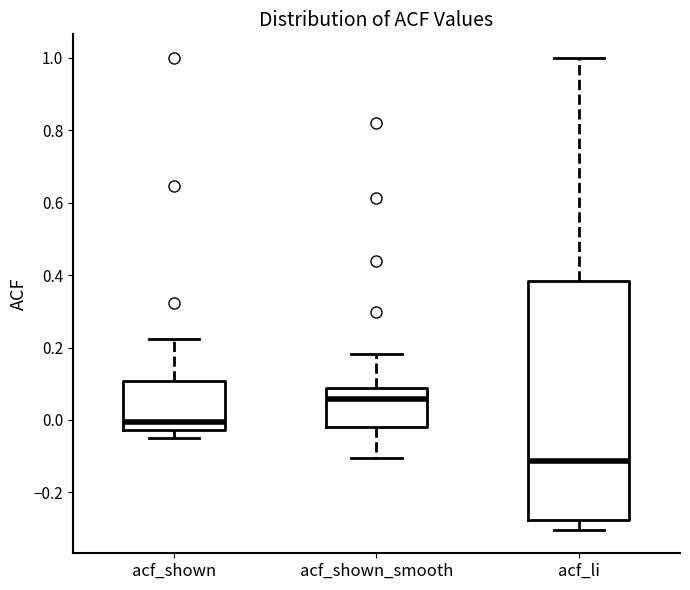

Reading left to right, transcribe this box plot: for each box, give where its median line is, the range the box spans, and where its two whiskers end, as read against the y-axis. The values are not printed on the chart, so give them approximately, as read against the axis.

acf_shown: median 0.00, box -0.02 to 0.10, whiskers -0.04 to 0.22
acf_shown_smooth: median 0.06, box -0.02 to 0.08, whiskers -0.10 to 0.18
acf_li: median -0.12, box -0.28 to 0.38, whiskers -0.30 to 1.00